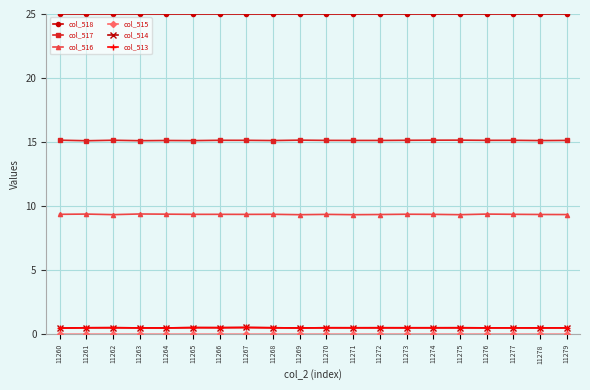

What is the lowest value of the col_513 series?

0.5